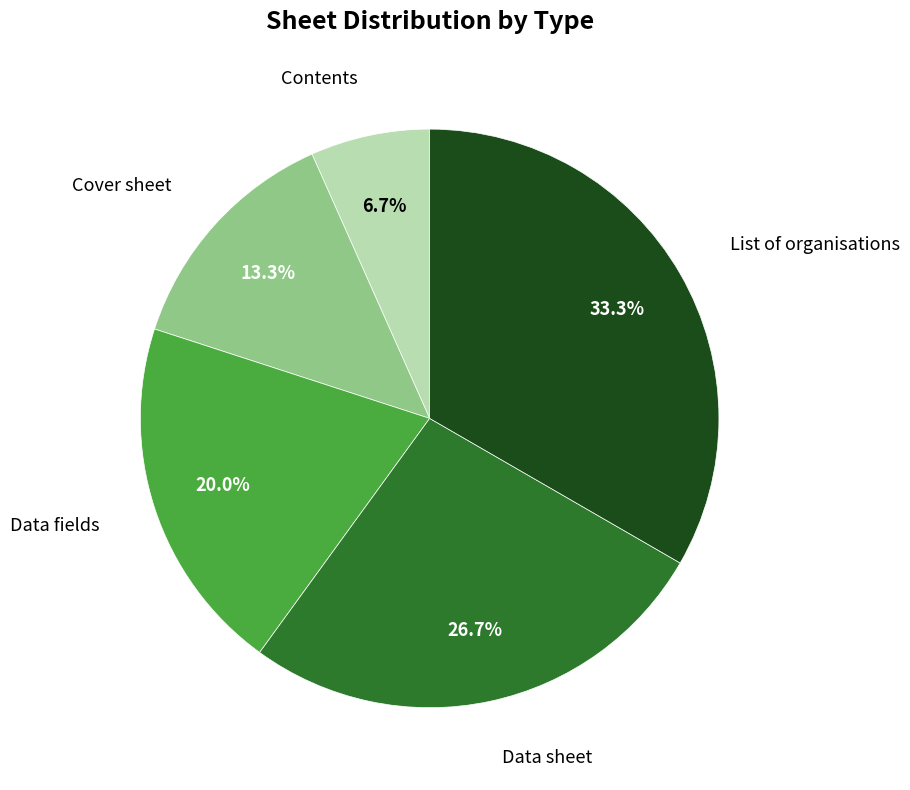

Combined, do Data fields and Contents account for over 50%?

No